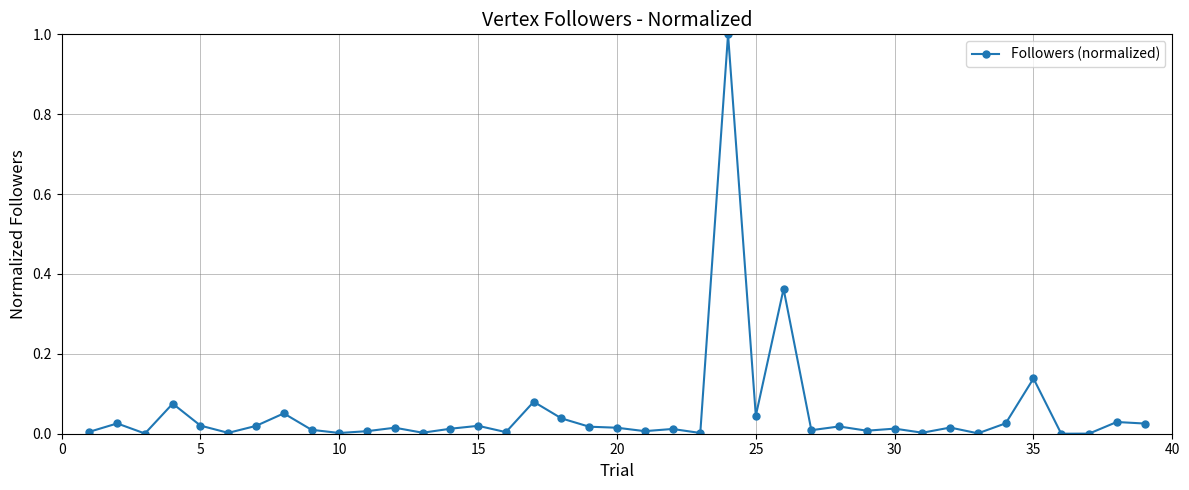

What is the greatest value displayed?

1.0